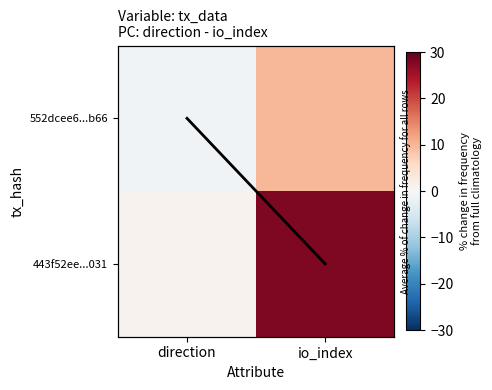

The value of 552dcee6...b66 at io_index is 13. True or false?

False